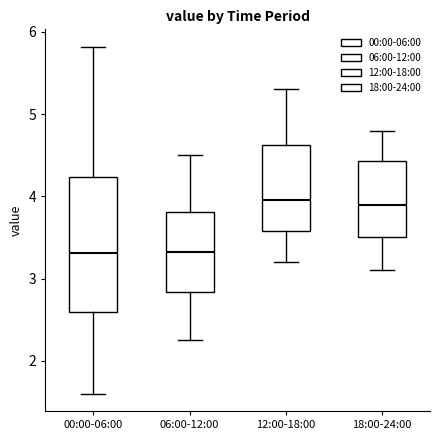

Reading left to right, read every box against the y-axis: the position of its median line, the range the box covers, and the ends of its whiskers. The values are not printed on the chart, so give them approximately, as read against the axis.

00:00-06:00: median 3.3, box 2.6 to 4.2, whiskers 1.6 to 5.8
06:00-12:00: median 3.3, box 2.8 to 3.8, whiskers 2.3 to 4.5
12:00-18:00: median 4.0, box 3.6 to 4.6, whiskers 3.2 to 5.3
18:00-24:00: median 3.9, box 3.5 to 4.4, whiskers 3.1 to 4.8